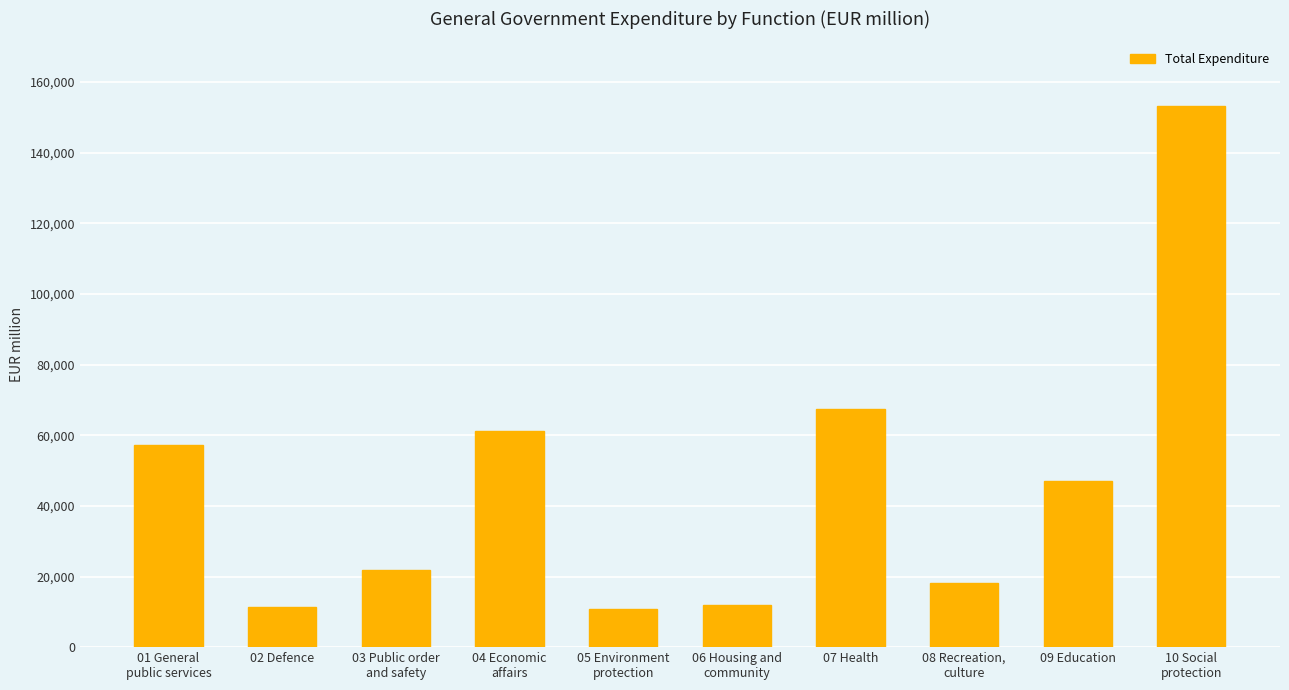

How many bars are there in total?

10